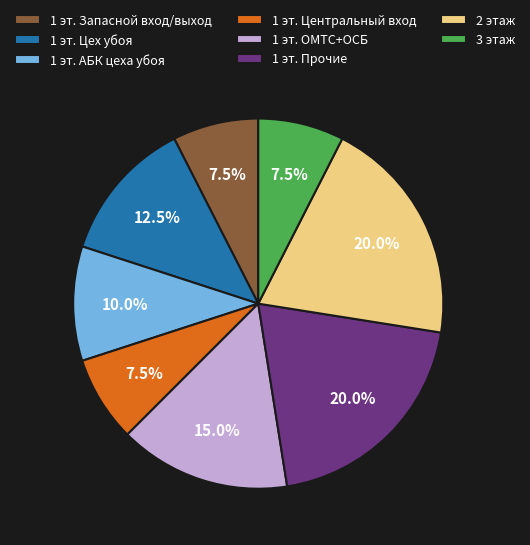

How many slices are in this pie chart?

8